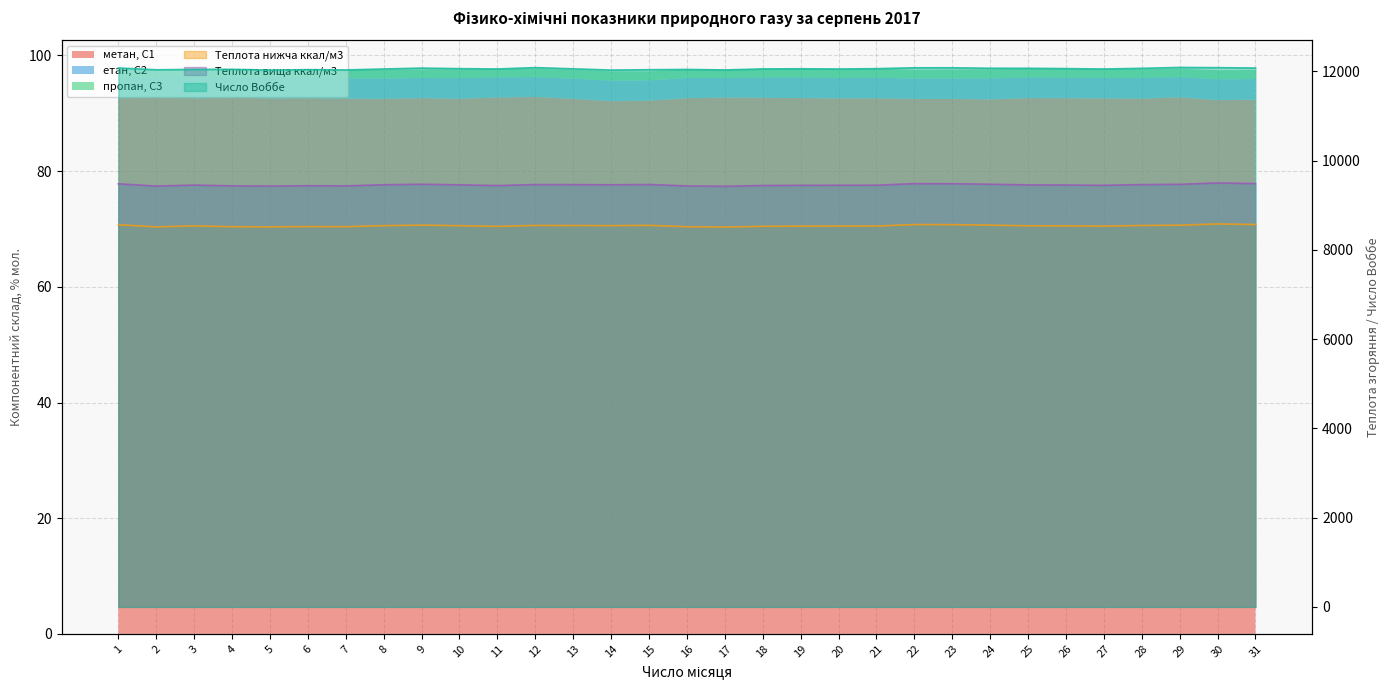

What is the sum of the Число Воббе values at 13 and 18?

24112.0